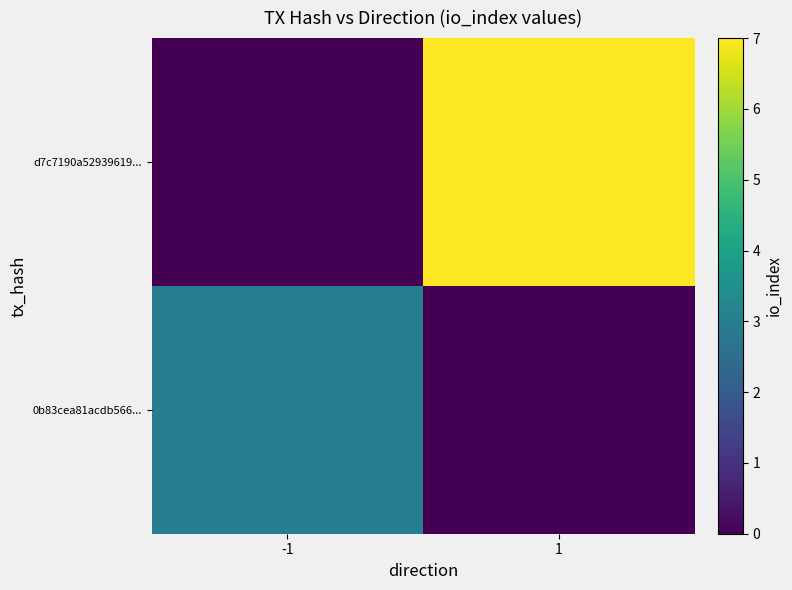

How many categories are shown in the chart?

2